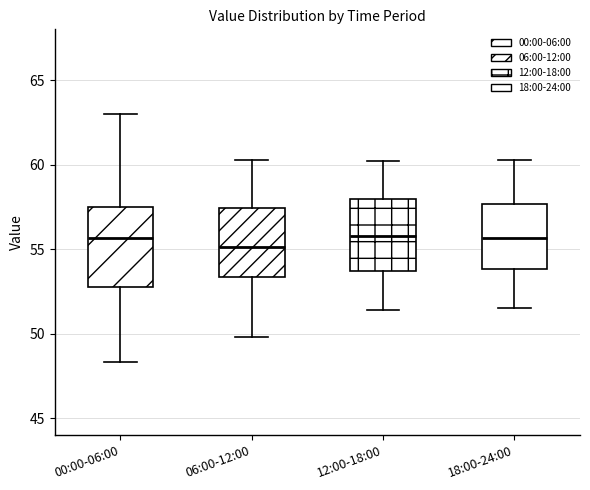

Reading left to right, read every box against the y-axis: the position of its median line, the range the box covers, and the ends of its whiskers. The values are not printed on the chart, so give them approximately, as read against the axis.

00:00-06:00: median 55.5, box 52.5 to 57.5, whiskers 48.5 to 63.0
06:00-12:00: median 55.0, box 53.5 to 57.5, whiskers 50.0 to 60.5
12:00-18:00: median 56.0, box 53.5 to 58.0, whiskers 51.5 to 60.0
18:00-24:00: median 55.5, box 54.0 to 57.5, whiskers 51.5 to 60.5